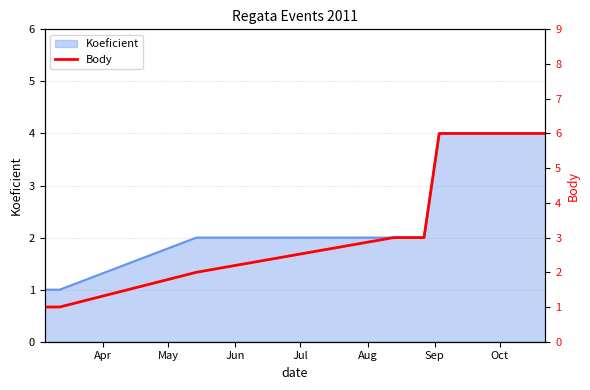

How many lines are shown in the chart?

1